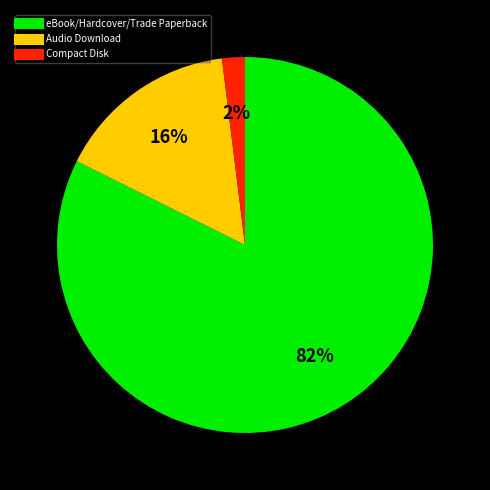

Is there any slice that represents more than half of the pie?

Yes